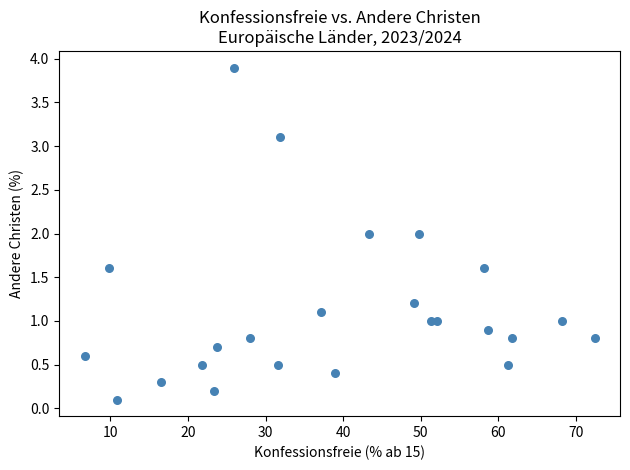

What is the range of Y values (max minus min)?

3.8